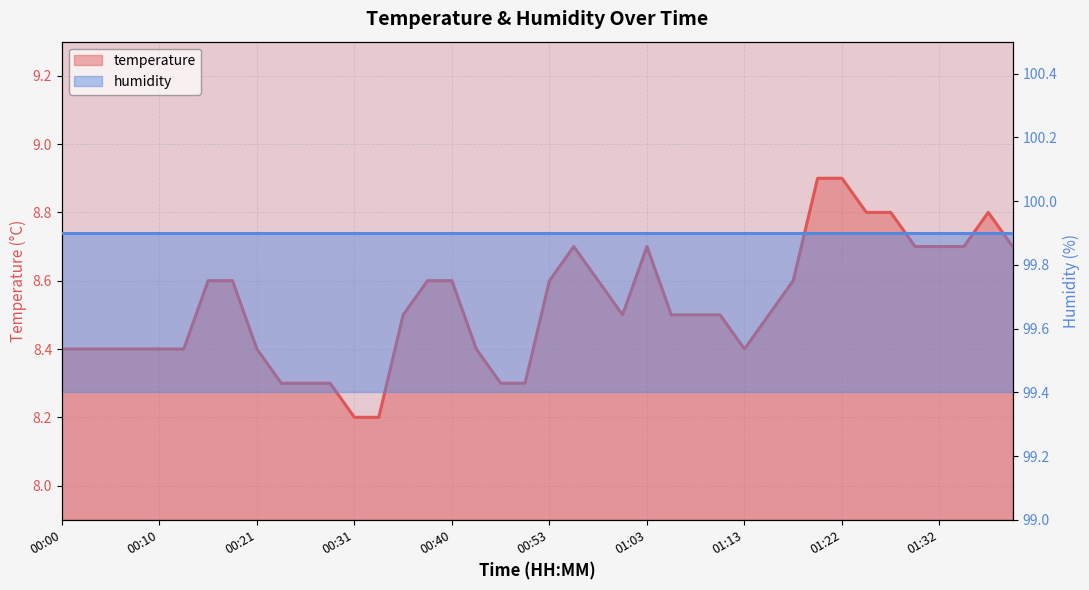

What is the label of the 4th point from the right?

01:32